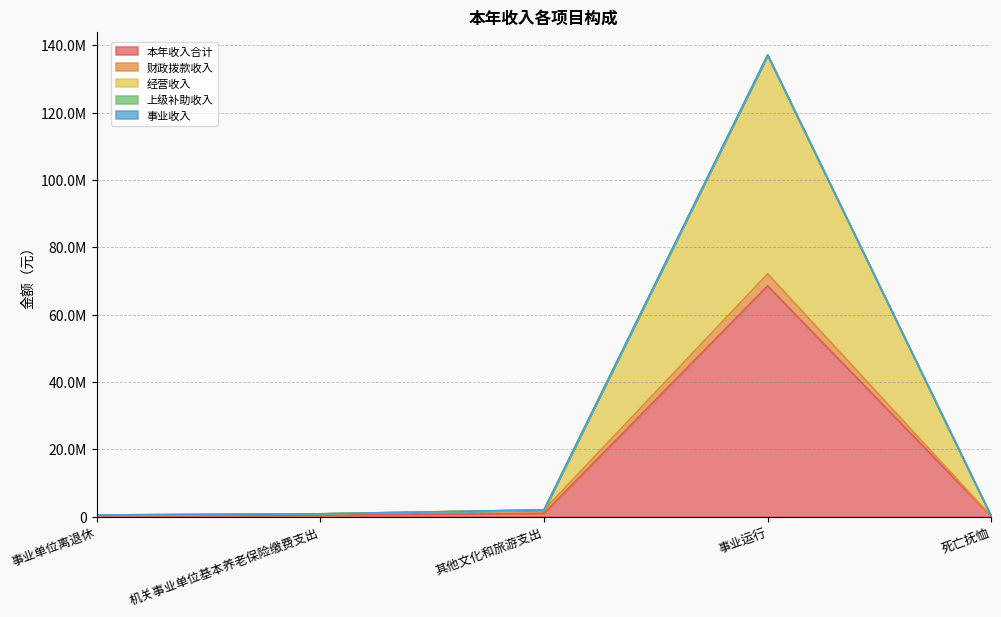

True or false: 本年收入合计 has more than 2 points higher than both neighbors.

False